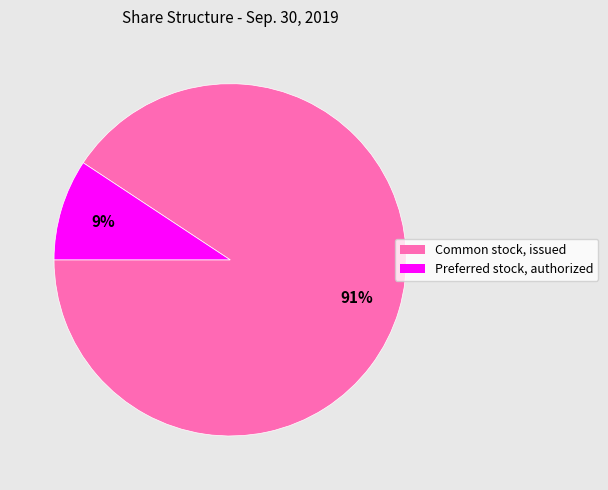

Do Preferred stock, authorized and Common stock, issued together represent more than half of the pie?

Yes